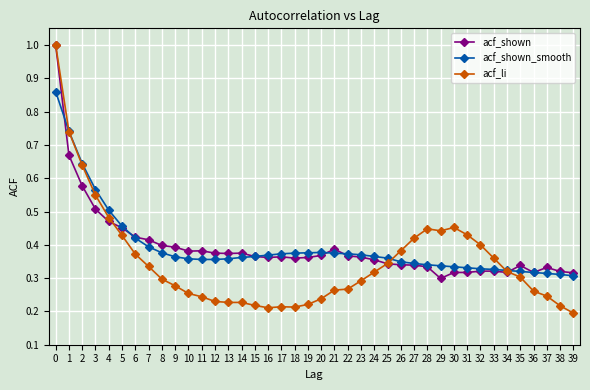

What is the total value across all series at 25?

1.0